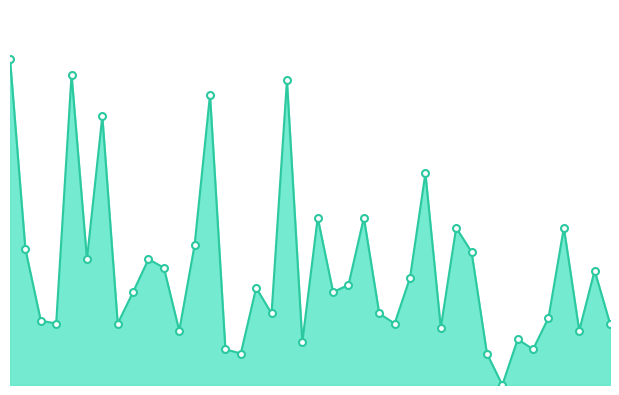

What is the label of the 38th point from the right?

00:05